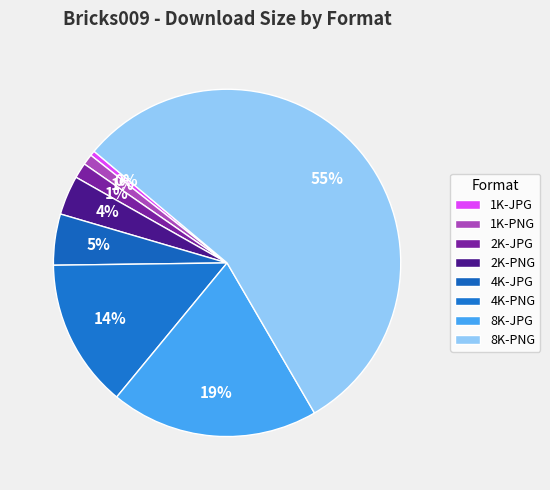

How many segments does this pie chart have?

8